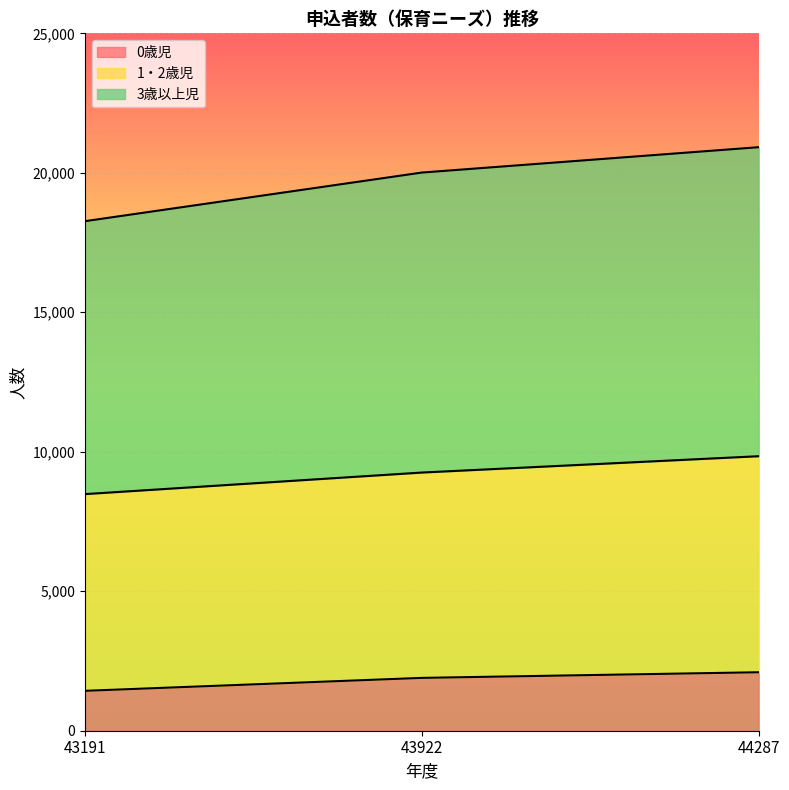

Is it true that 0歳児 equals 1894 at 43922?

True